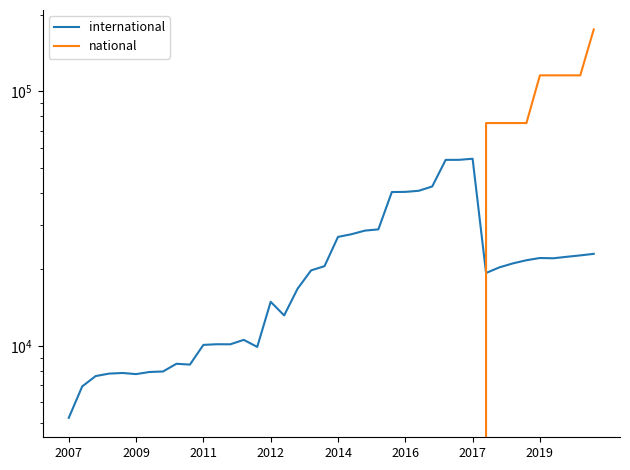

In international, how many points are lower than both neighbors (excluding endpoints)?

7